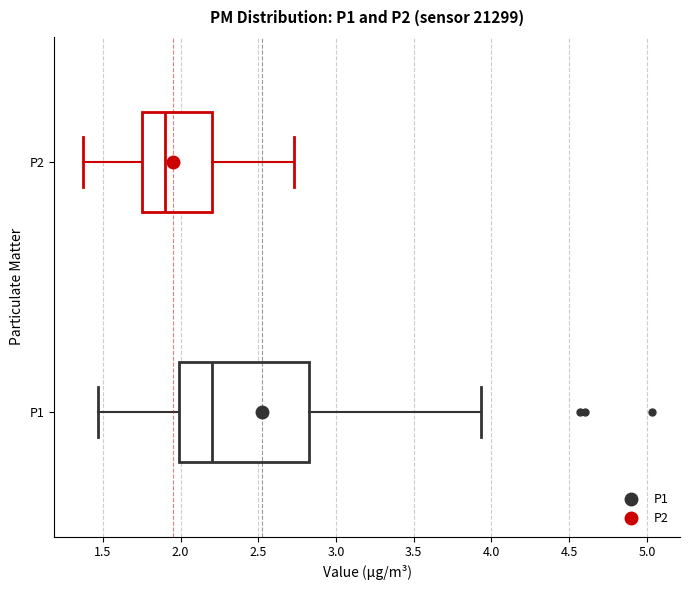

Reading bottom to top, read every box against the x-axis: the position of its median line, the range the box covers, and the ends of its whiskers. The values are not printed on the chart, so give them approximately, as read against the axis.

P1: median 2.20, box 2.00 to 2.85, whiskers 1.45 to 3.95
P2: median 1.90, box 1.75 to 2.20, whiskers 1.35 to 2.75